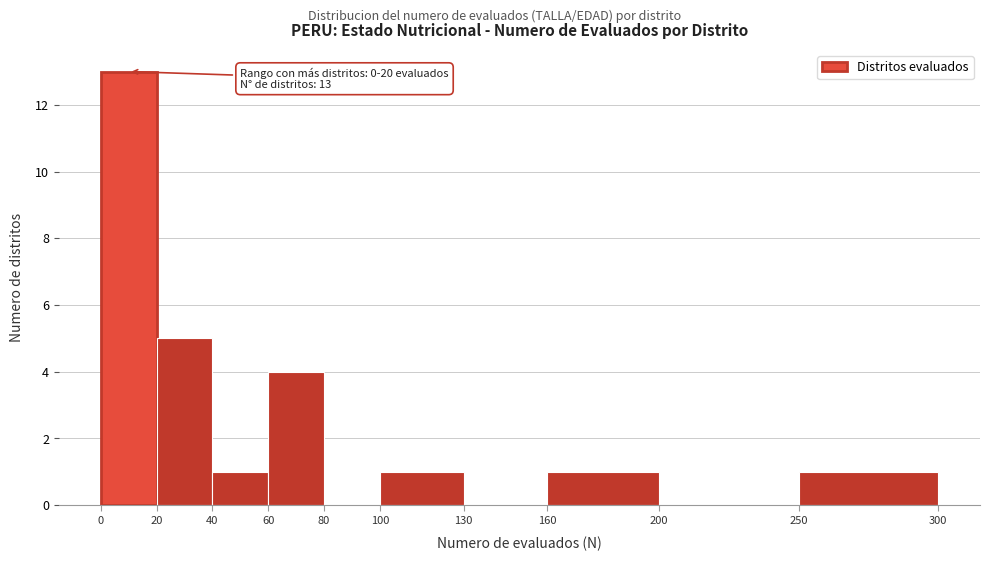

Which range on the x-axis has the tallest bar?

0 to 20